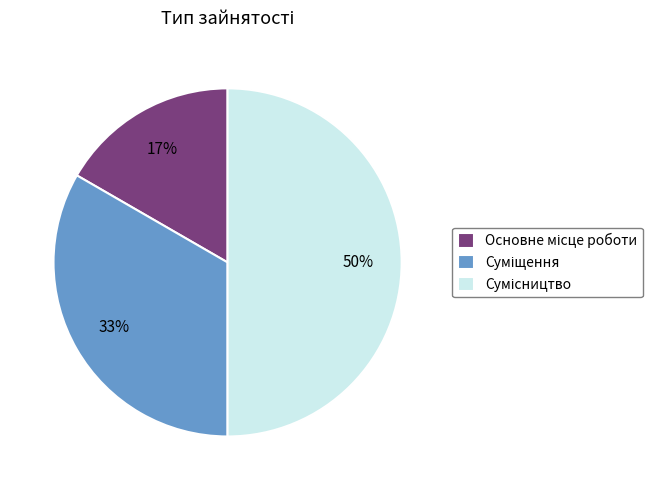

Count the number of slices in the pie.

3